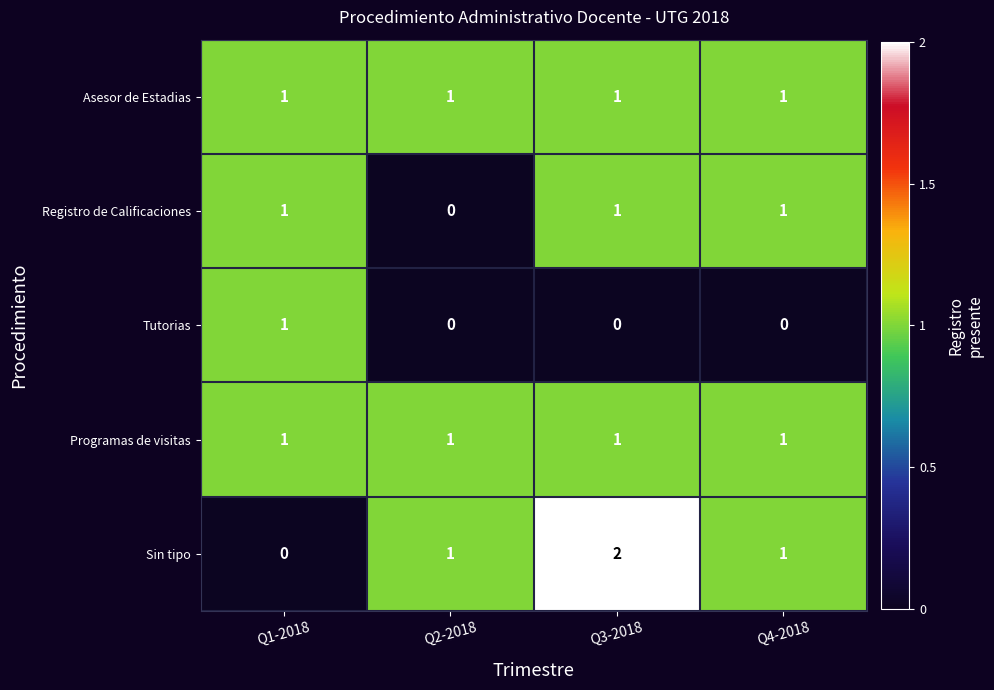

How many Sin tipo values are between 1 and 2?

3